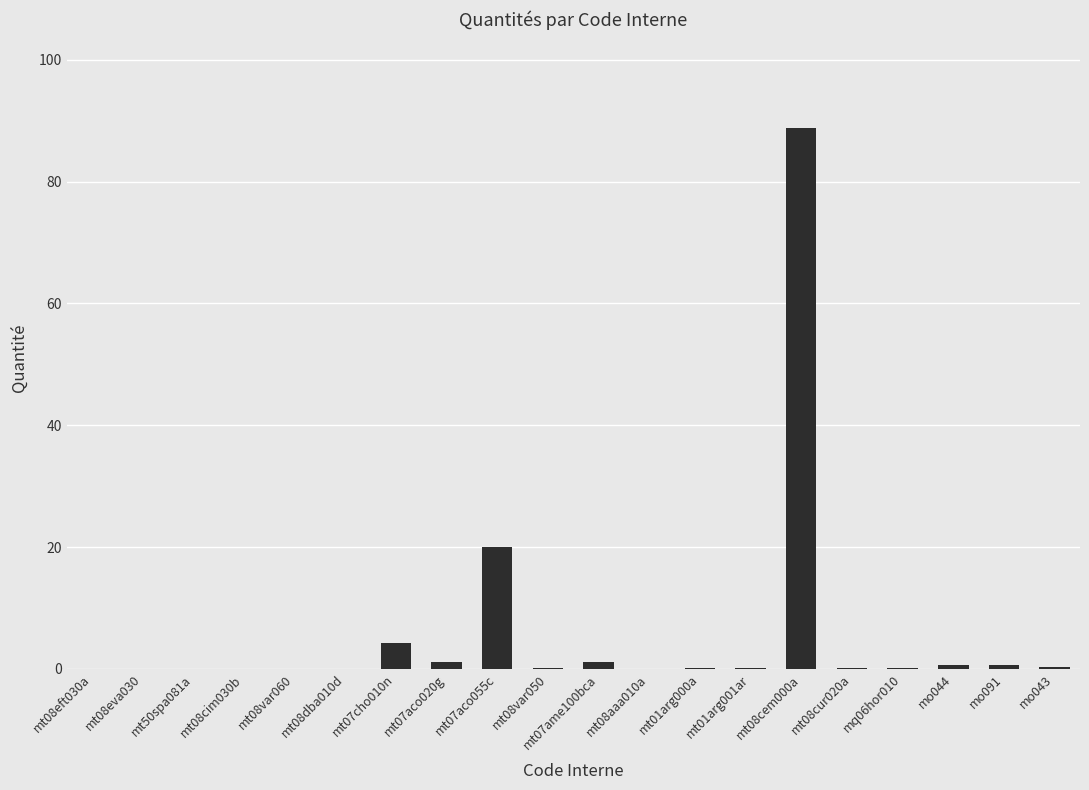

What is the change in value from mt07aco055c to mt08cem000a?

+68.9